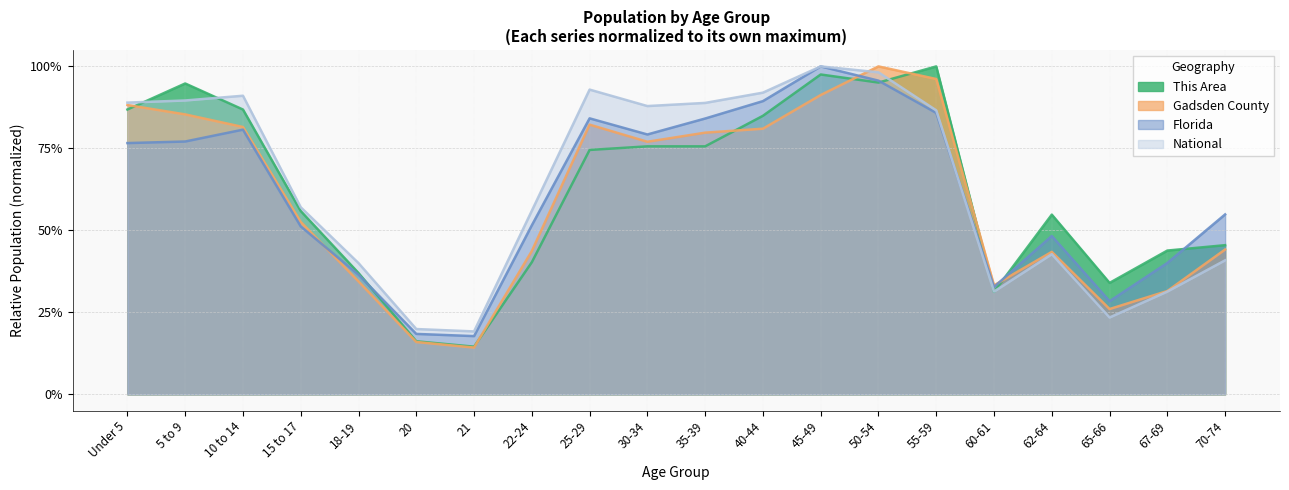

At which category does National reach its first local peak?

10 to 14